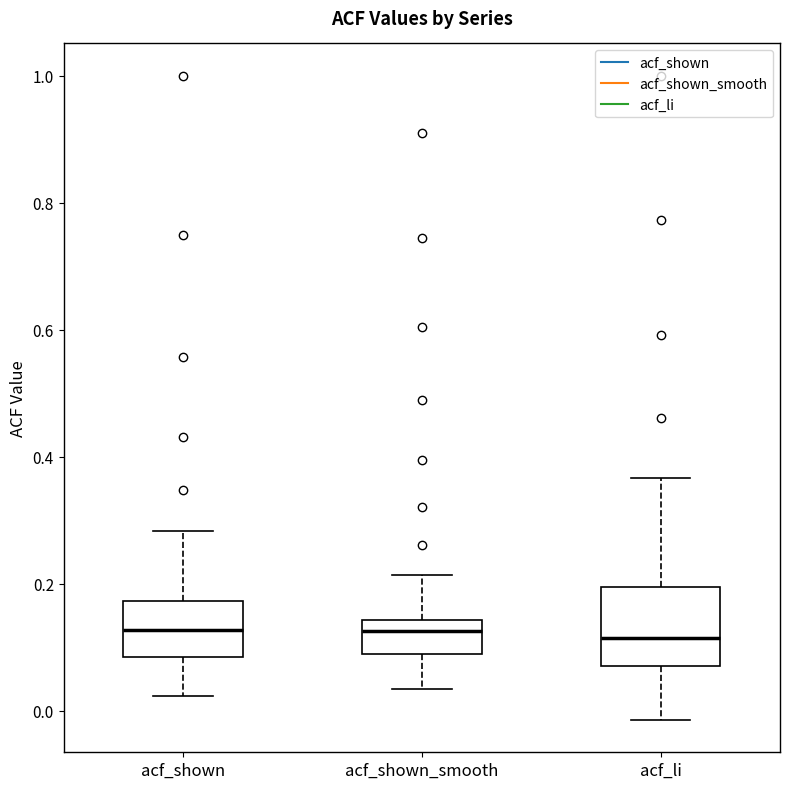

Reading left to right, transcribe this box plot: for each box, give where its median line is, the range the box spans, and where its two whiskers end, as read against the y-axis. The values are not printed on the chart, so give them approximately, as read against the axis.

acf_shown: median 0.12, box 0.08 to 0.18, whiskers 0.02 to 0.28
acf_shown_smooth: median 0.12, box 0.08 to 0.14, whiskers 0.04 to 0.22
acf_li: median 0.12, box 0.08 to 0.20, whiskers -0.02 to 0.36